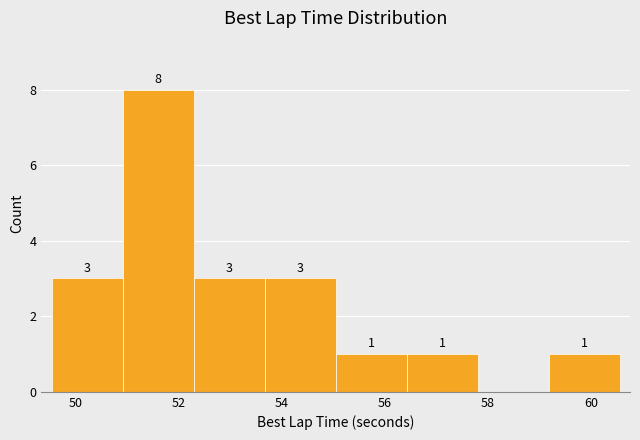

Over which range of the x-axis is the bar tallest?

51.0 to 52.2